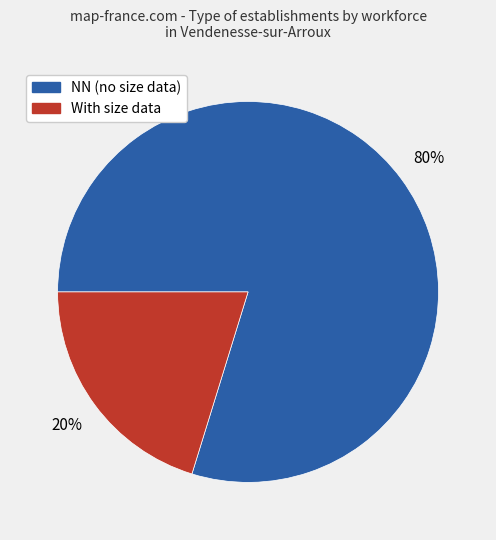

How many slices are in this pie chart?

2